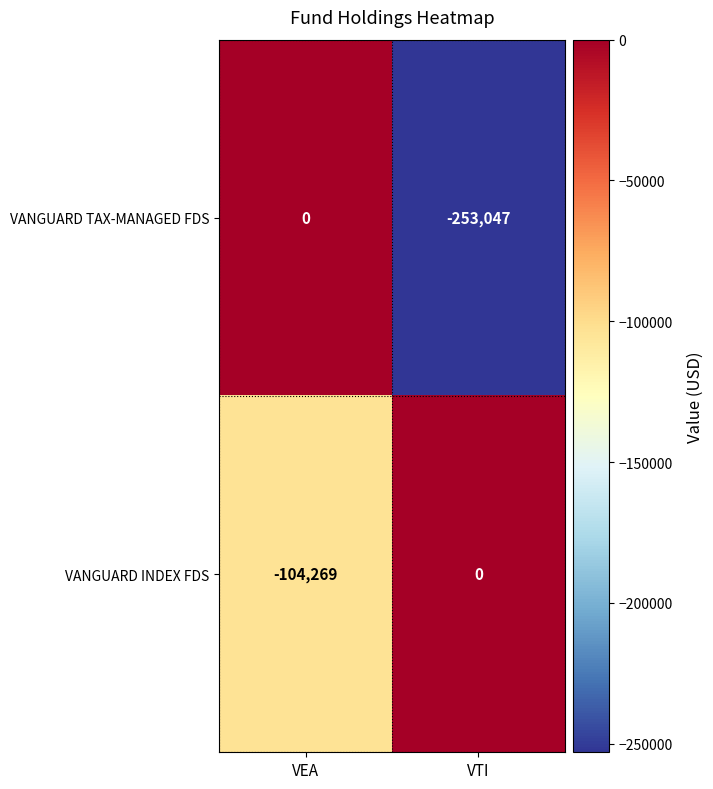

What is the difference between the VANGUARD TAX-MANAGED FDS values at VEA and VTI?

253047